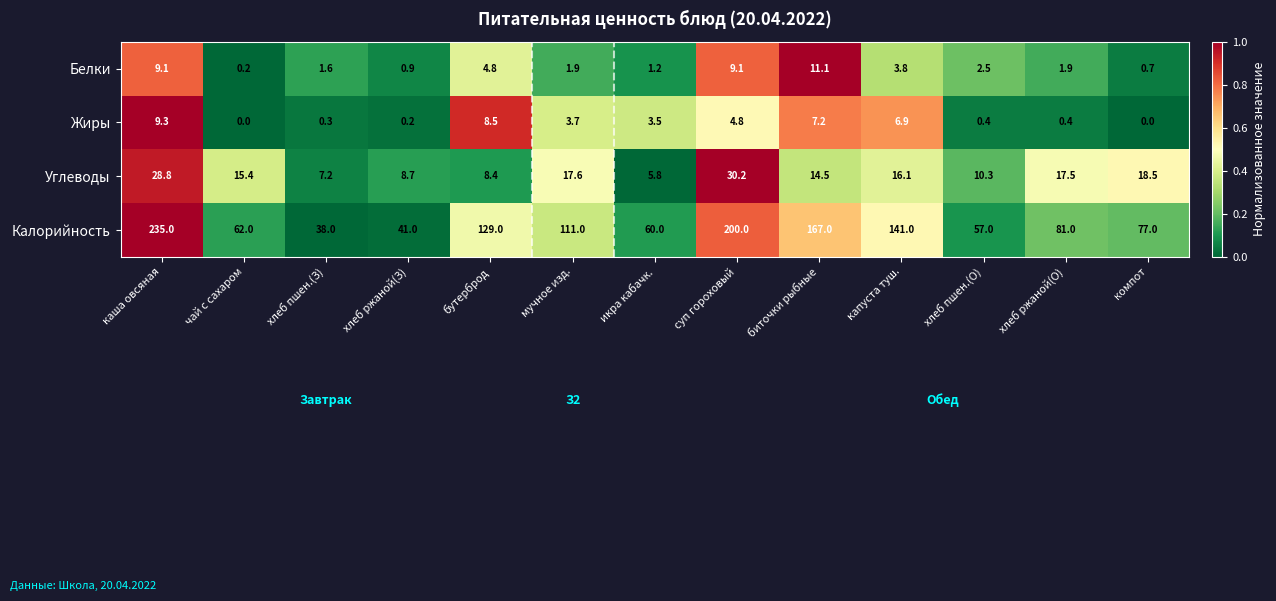

The Белки series shows 0.7 at компот. True or false?

True